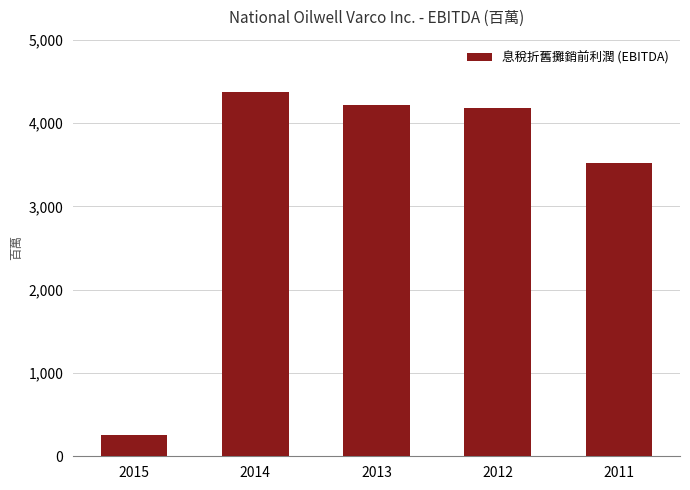

What is the value of the 4th bar from the left?

4182